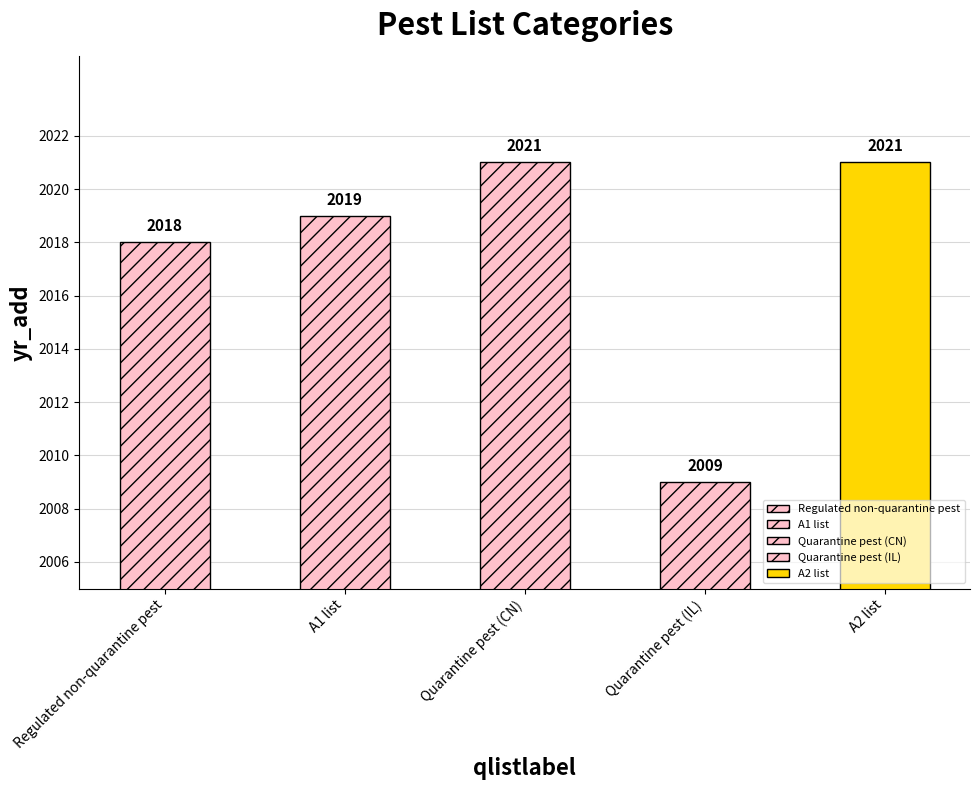

Is it true that the value at Regulated non-quarantine pest is 1290?

False